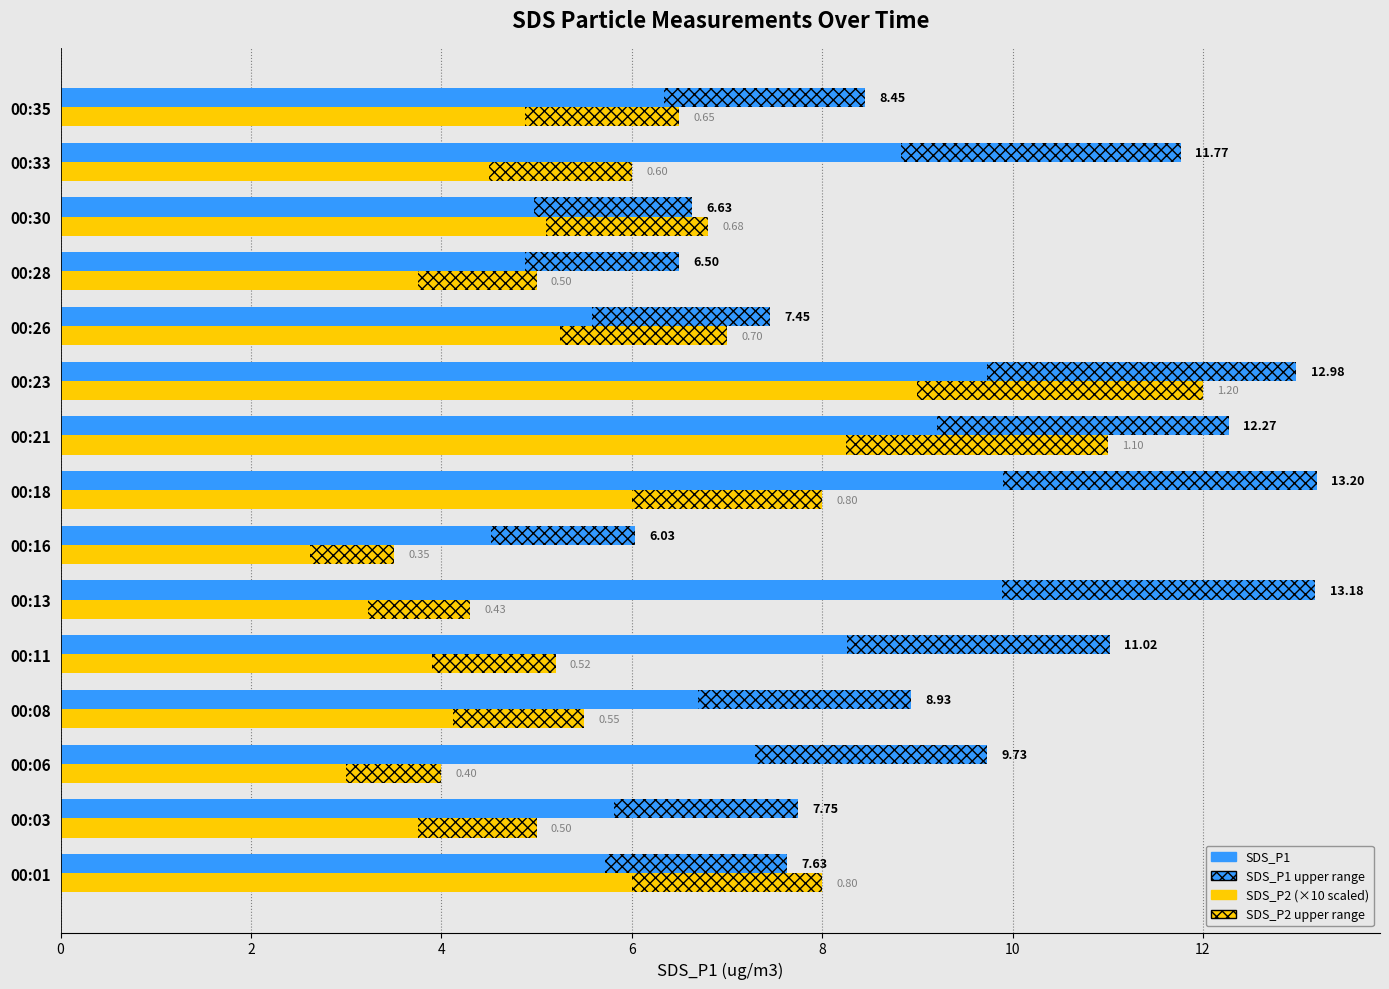

Is the value of SDS_P1 (upper) at 00:23 greater than the value of SDS_P2 ×10 (upper) at 00:33?

Yes